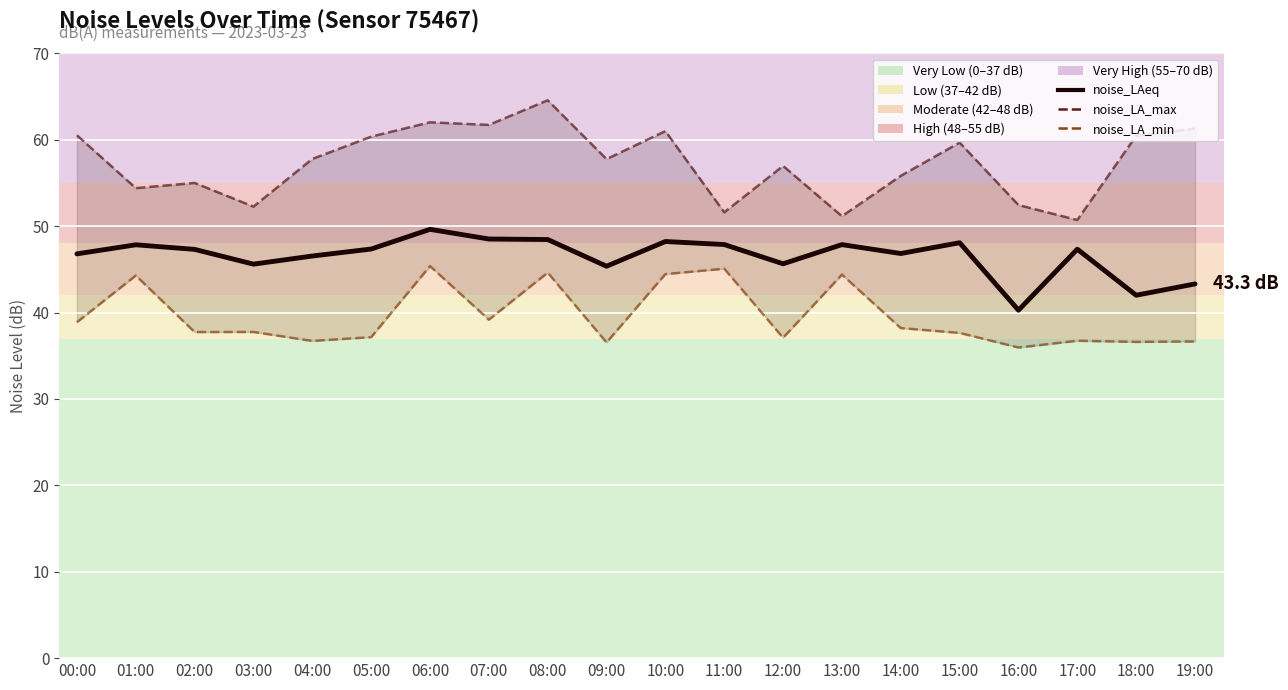

At which label does noise_LA_min first exceed 37?

00:00